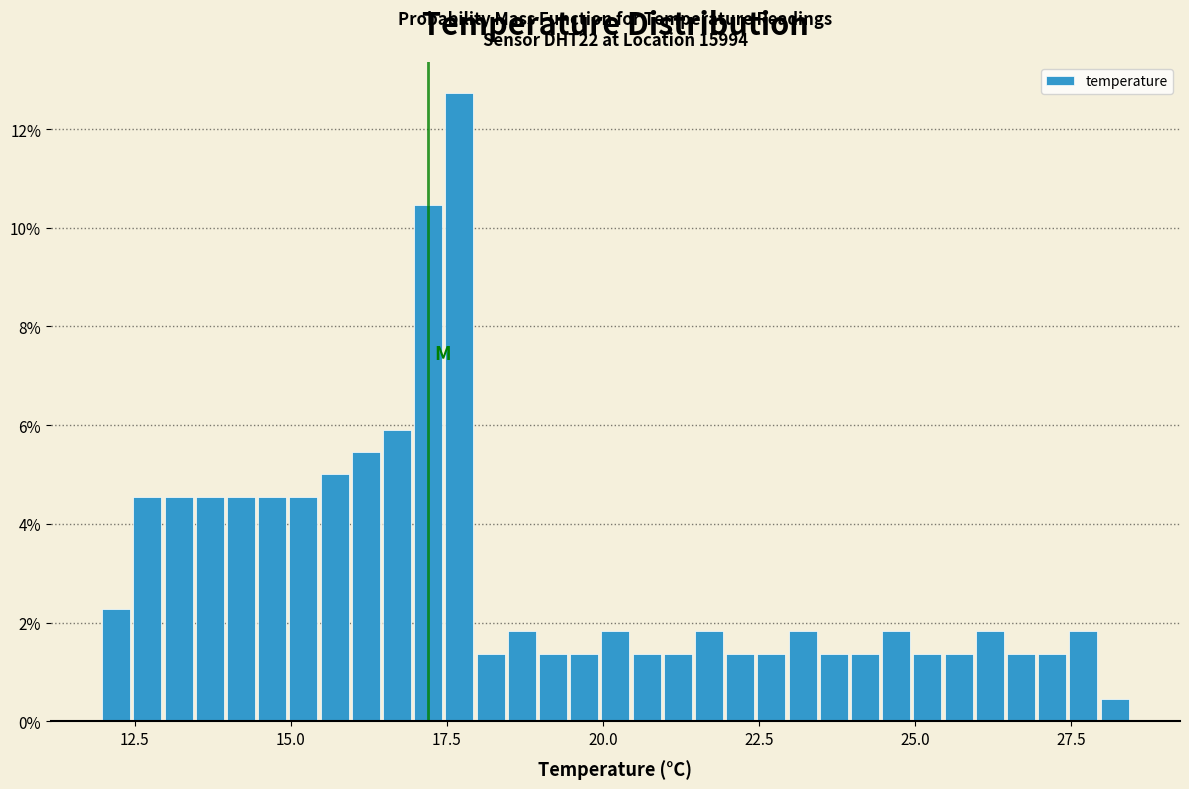

Read against the x-axis, roughly where is the centre of the tallest bar?

17.5